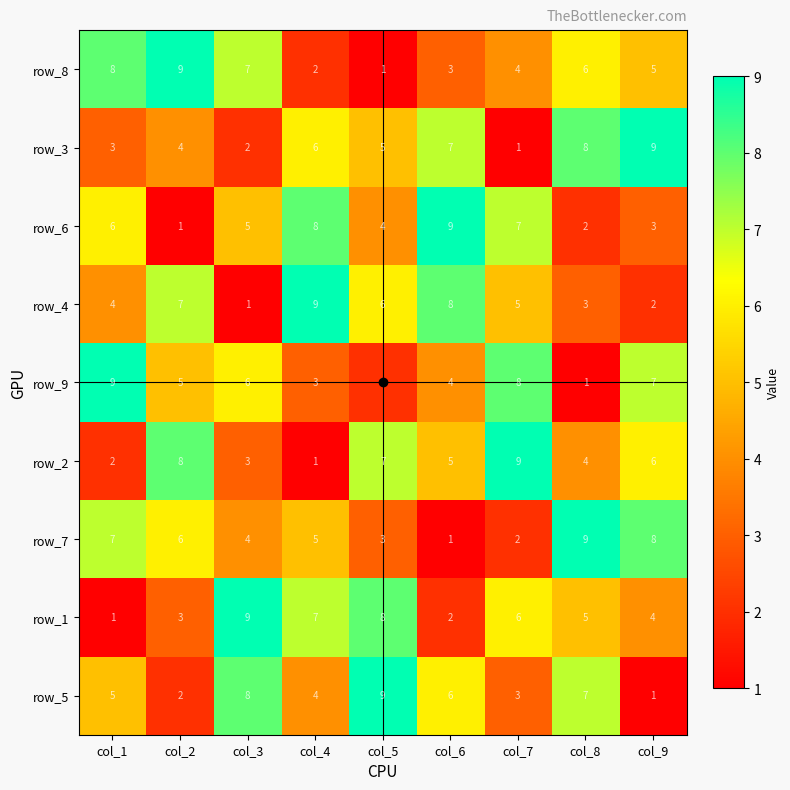

Rank the categories by row_1 value from lowest to highest.

col_1, col_6, col_2, col_9, col_8, col_7, col_4, col_5, col_3